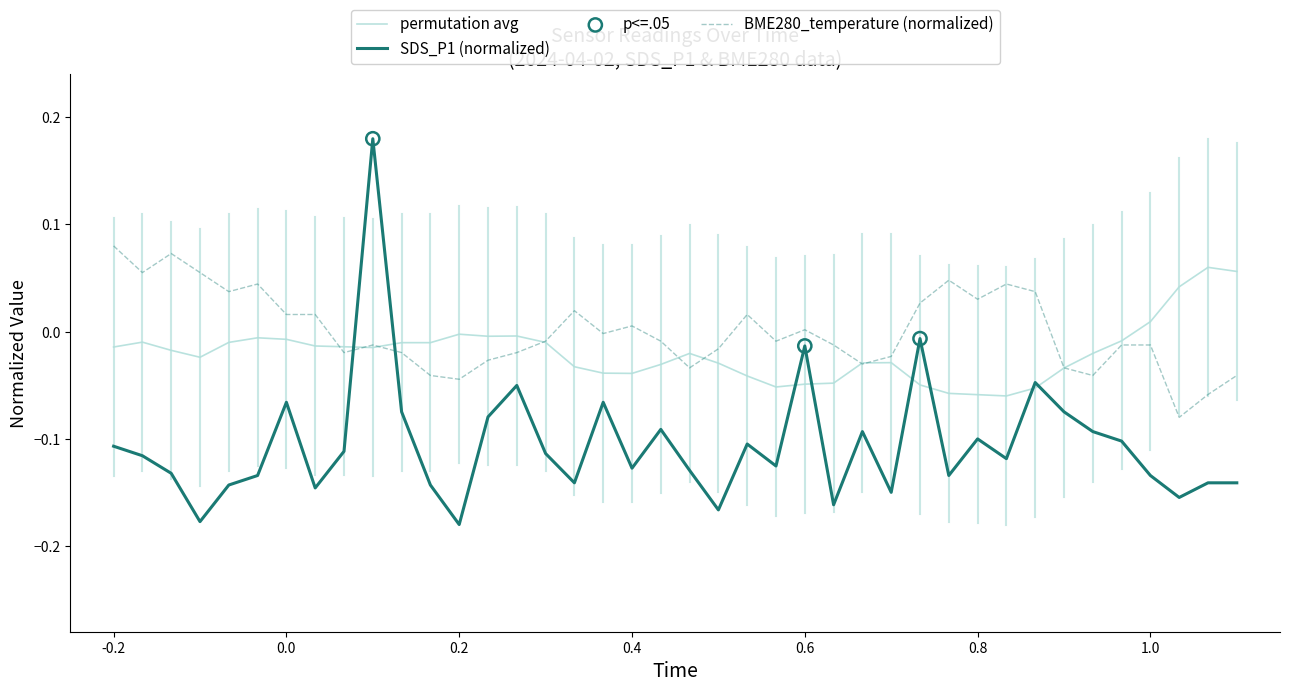

Which series has the widest spread of values?

SDS_P1 (normalized)